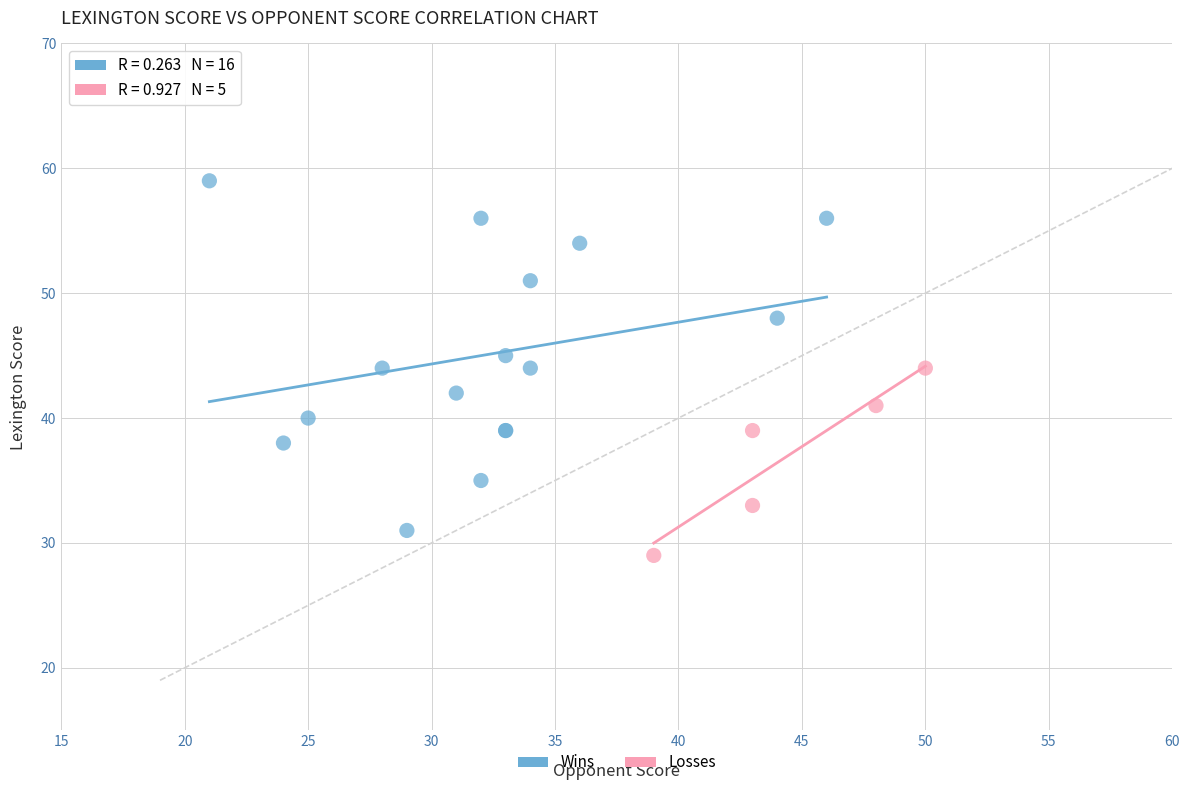

Which series contains the lowest Y value?

Losses